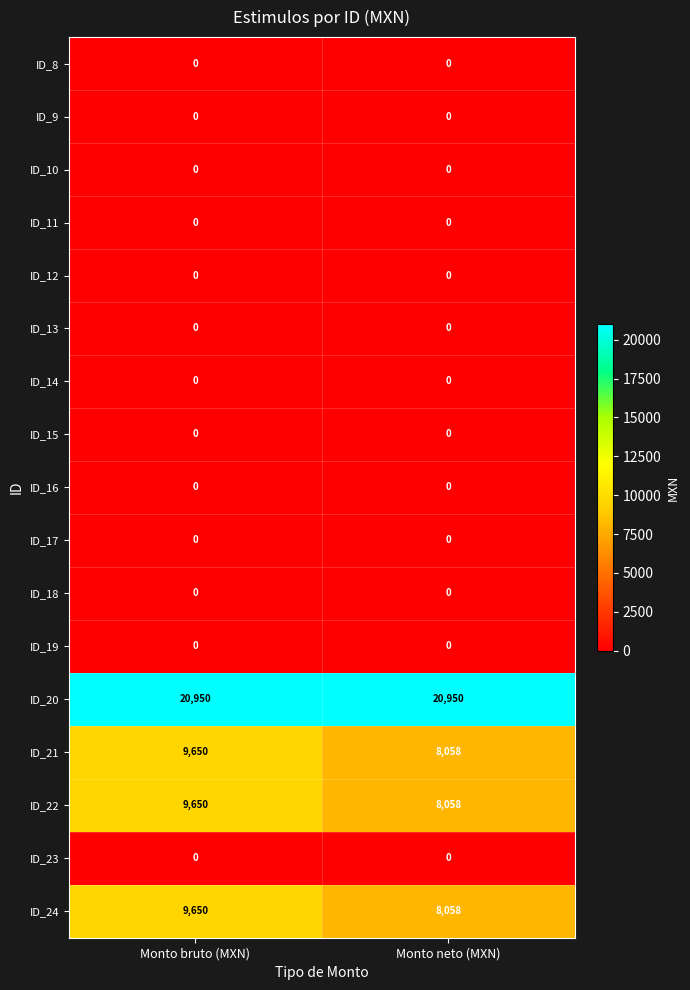

Is it true that ID_19 equals 0 at Monto bruto (MXN)?

True